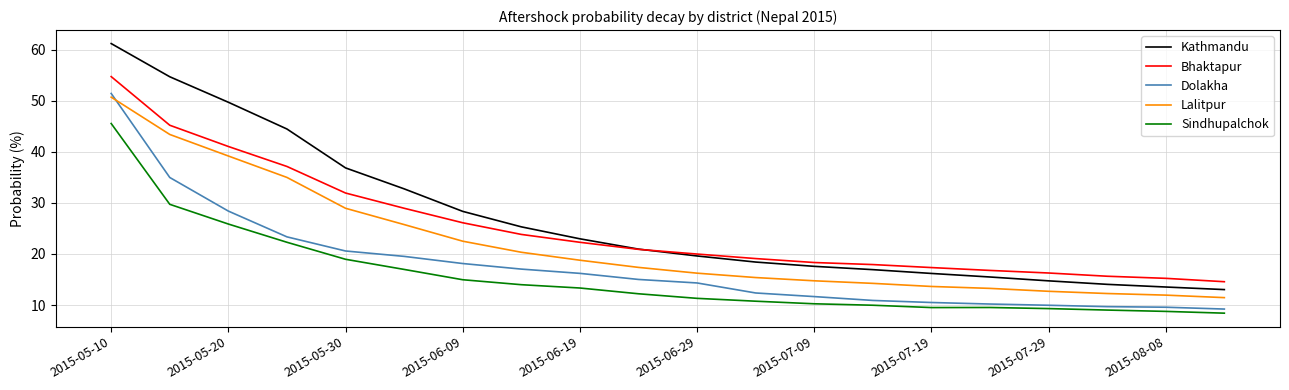

Which series has the largest range (max minus min)?

Kathmandu